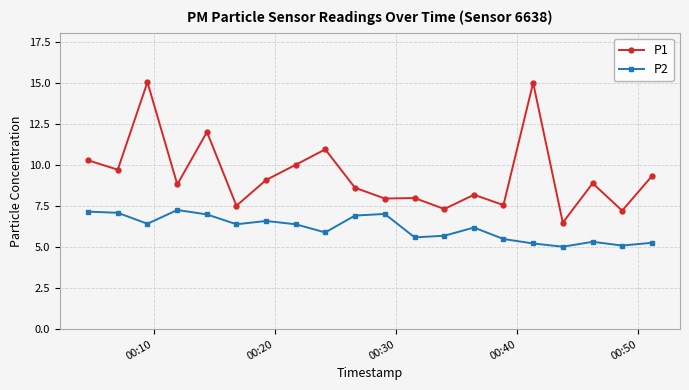

Which series has the largest total across all categories?

P1